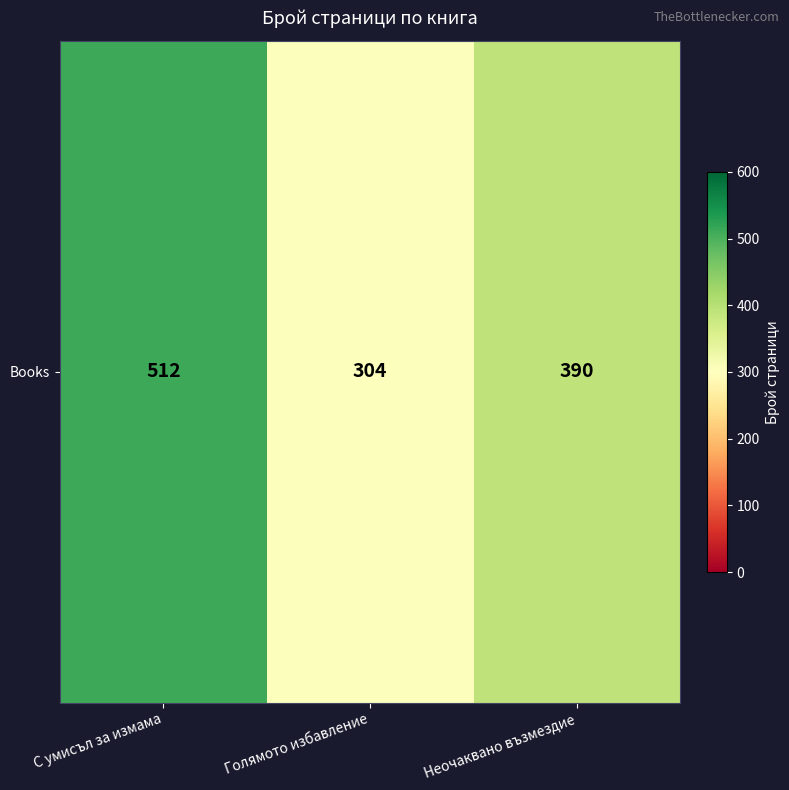

Is it true that the value at Голямото избавление is 429?

False